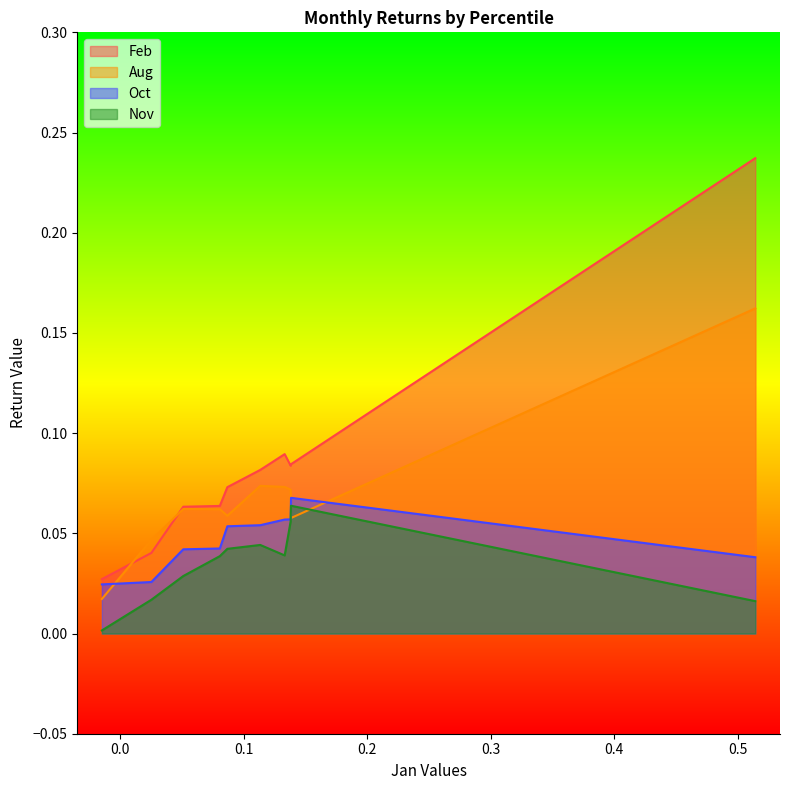

Between pct05 and pct15, which series saw the biggest shift?

Aug